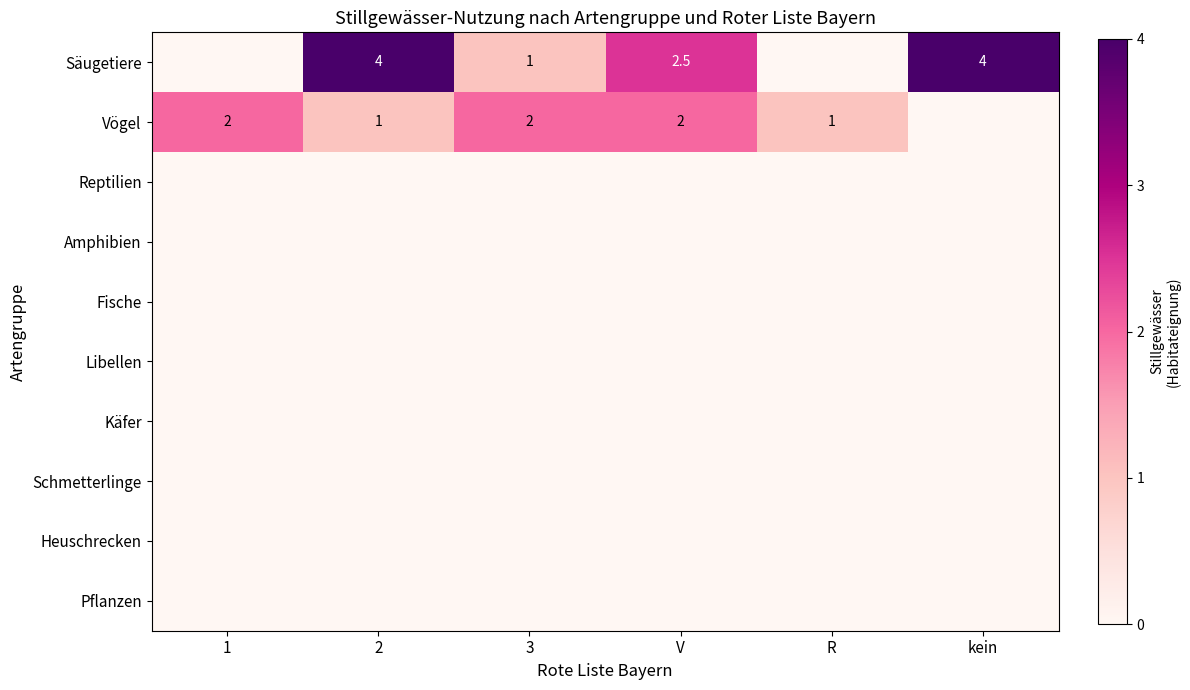

The Vögel series shows 2.0 at 3. True or false?

True